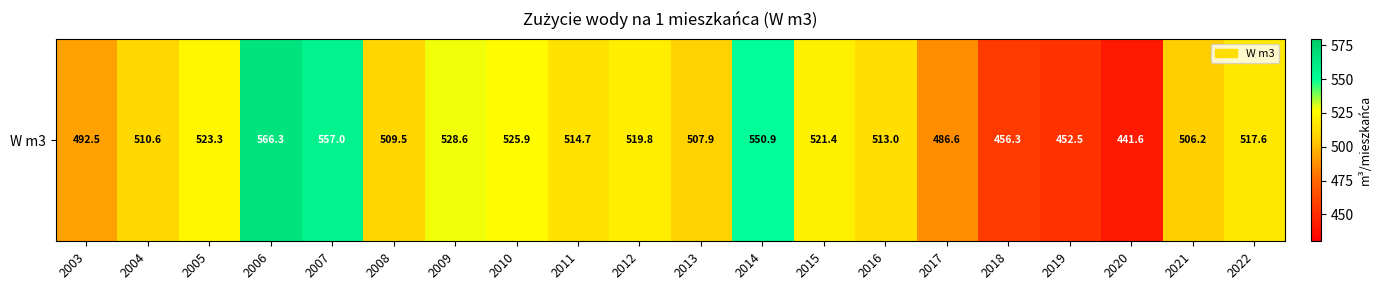

True or false: the data shows 519.8 at 2012.

True